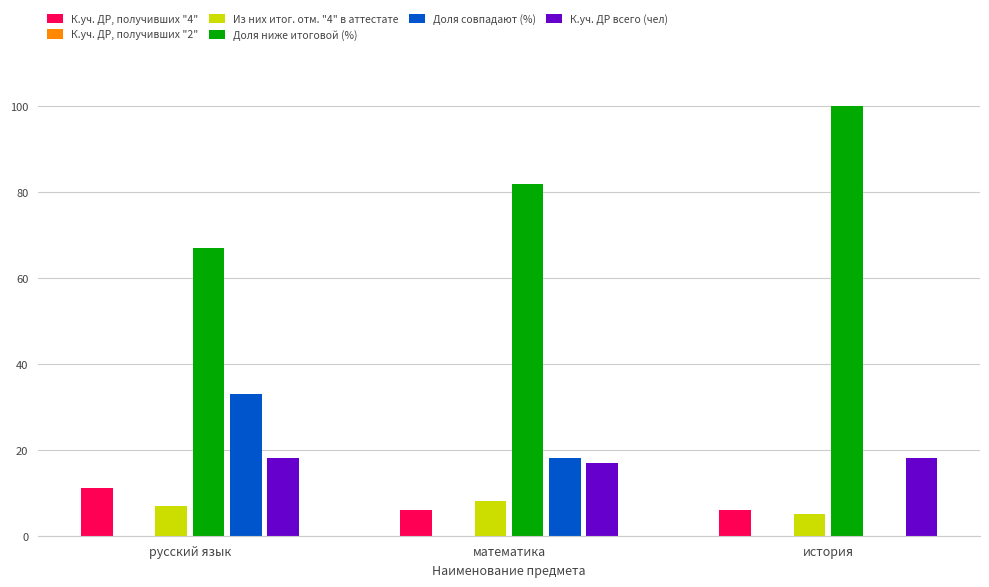

What is the label of the 2nd bar from the left?

математика